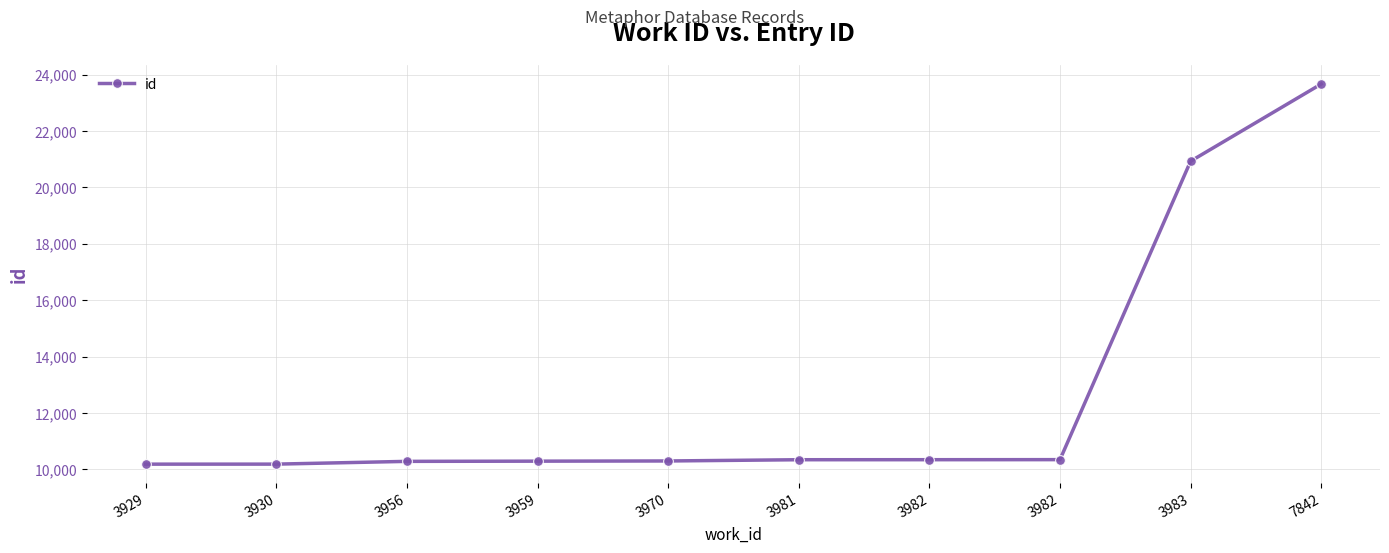

How many data points are less than 10343?

5